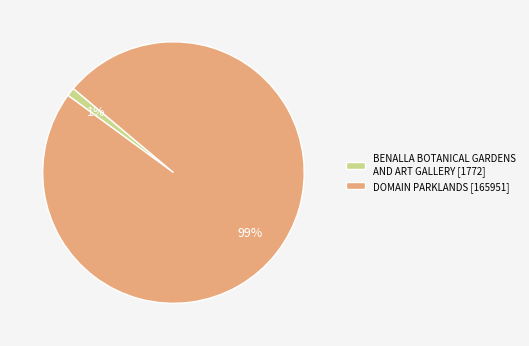

The DOMAIN PARKLANDS slice represents 99% of the pie. True or false?

True